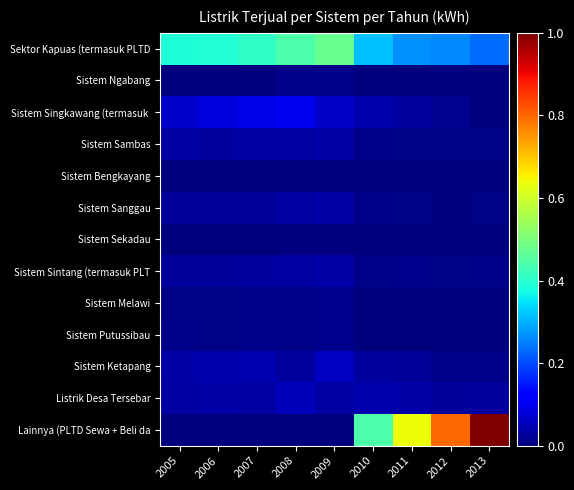

Between 2005 and 2013, which series saw the biggest shift?

Lainnya (PLTD Sewa + Beli da